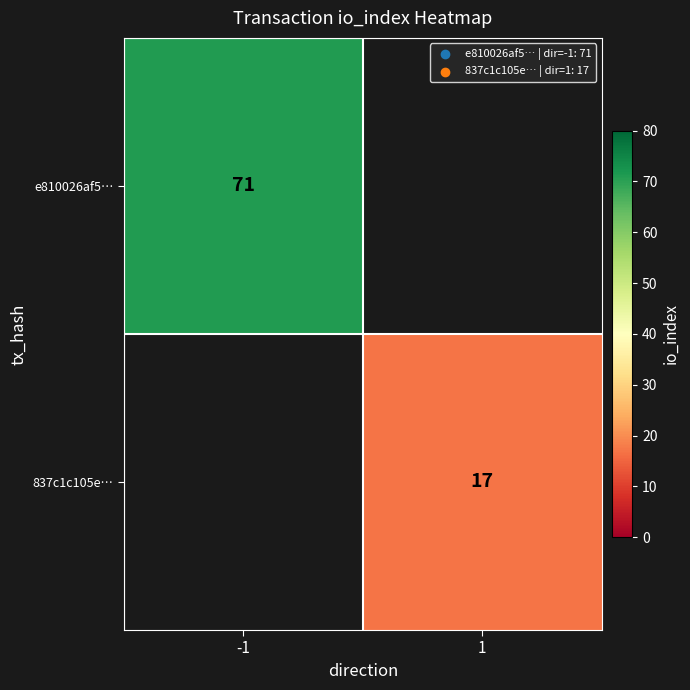

Is the value of 837c1c105e… at 1 greater than the value of e810026af5… at -1?

No